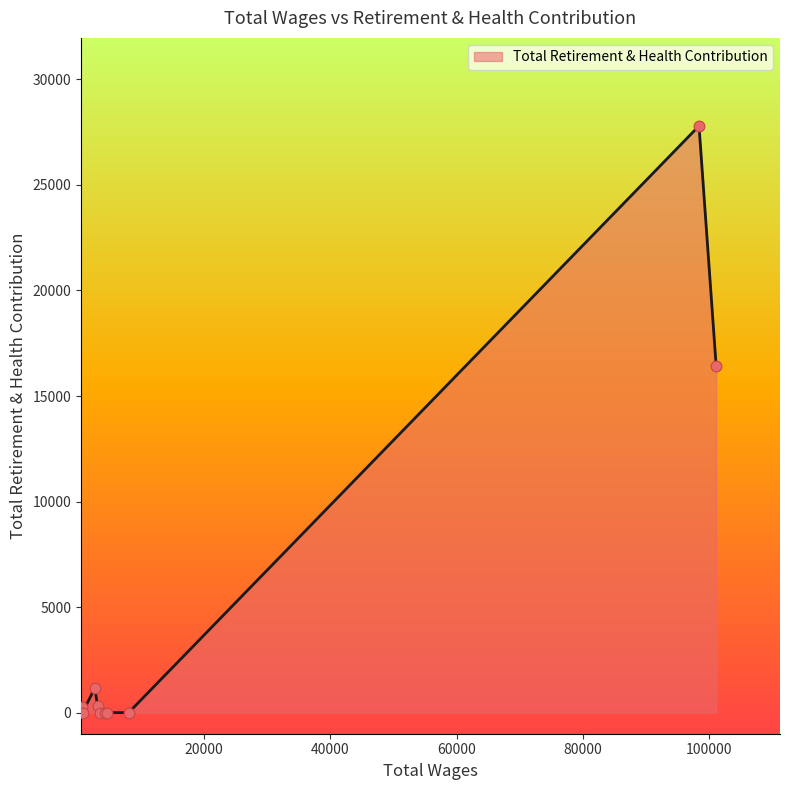

What is the difference between the maximum and minimum values?

27798